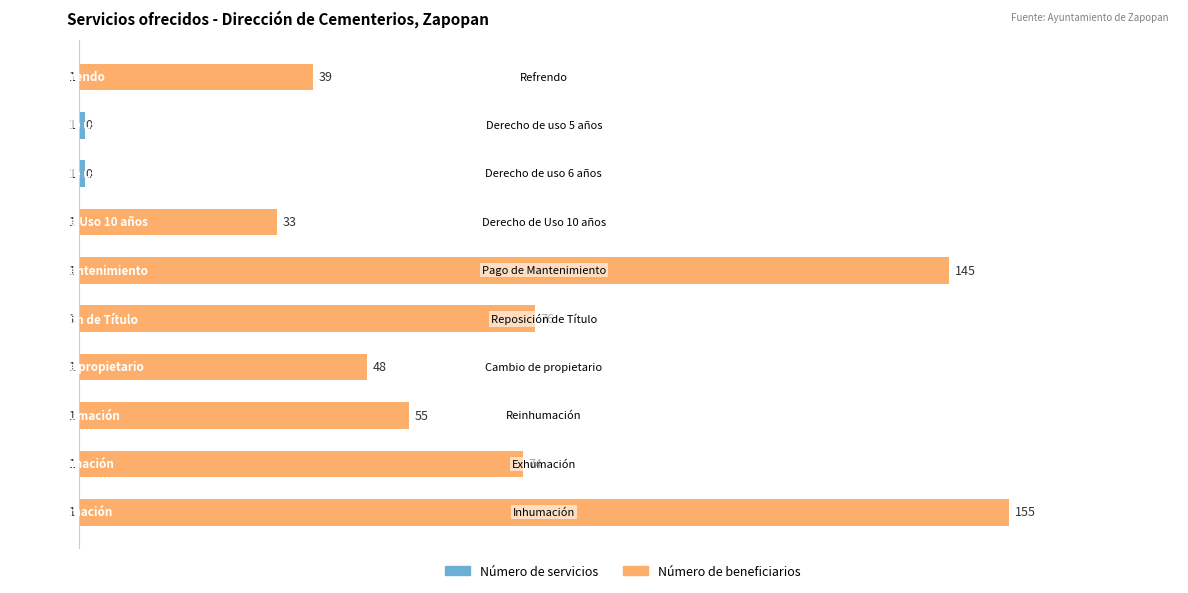

Are the bars horizontal?

Yes